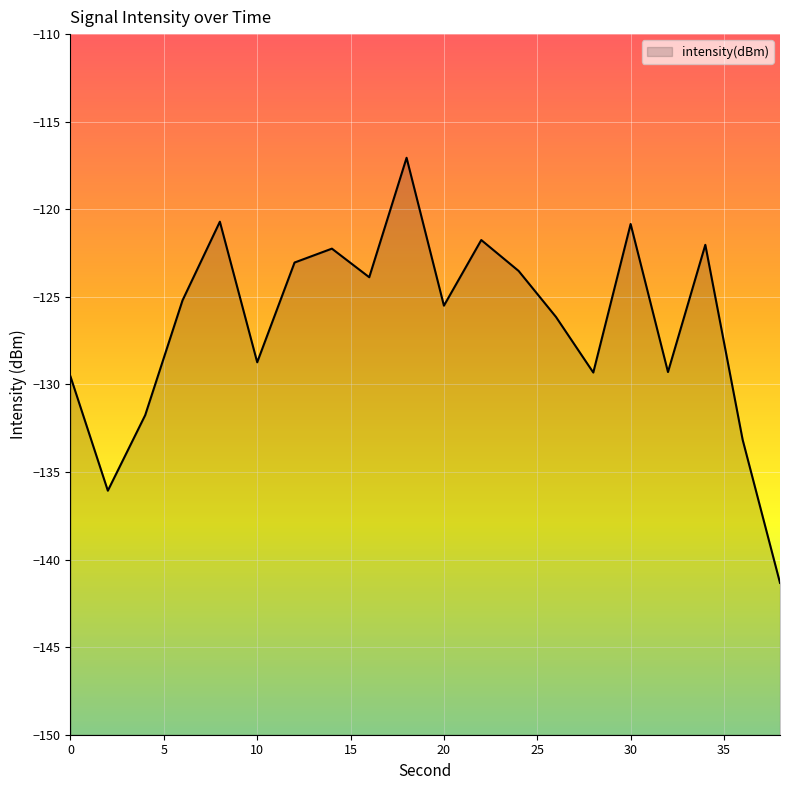

Reading left to right, extract all data points from this chart.

-129.6	-136.1	-131.8	-125.2	-120.7	-128.7	-123.0	-122.2	-123.9	-117.1	-125.5	-121.8	-123.5	-126.1	-129.3	-120.8	-129.3	-122.0	-133.2	-141.3